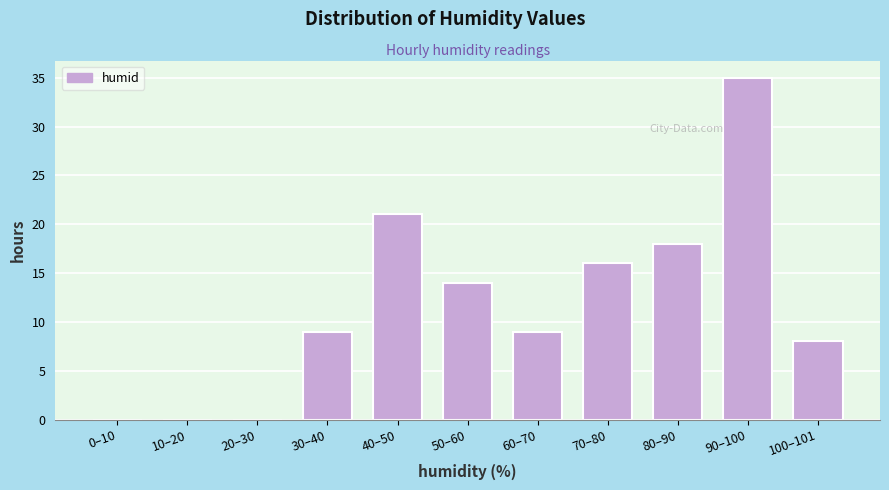

Reading left to right, what are all the values shown in this chart?

0–10=0	10–20=0	20–30=0	30–40=9	40–50=21	50–60=14	60–70=9	70–80=16	80–90=18	90–100=35	100–101=8